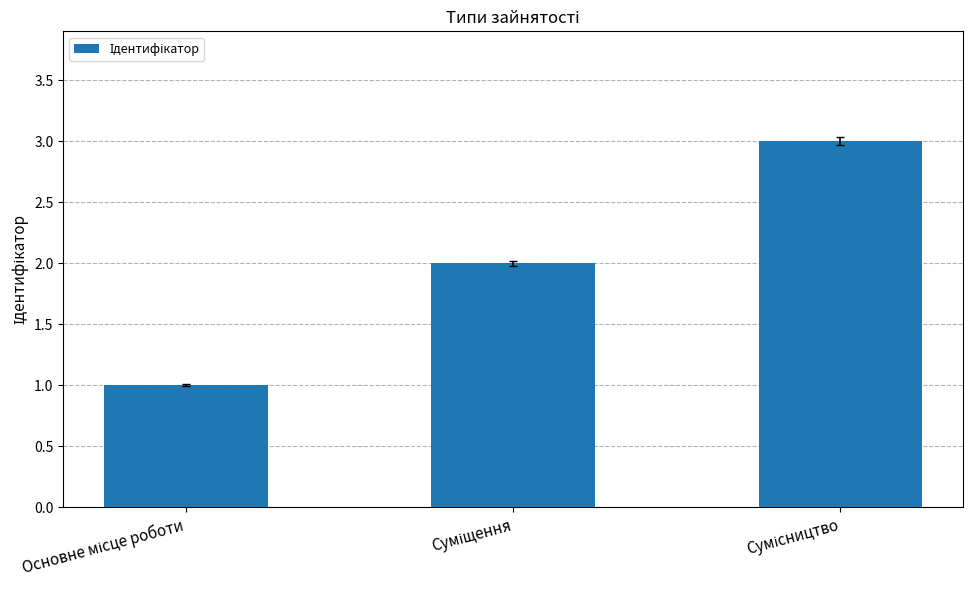

What is the sum of all values?

6